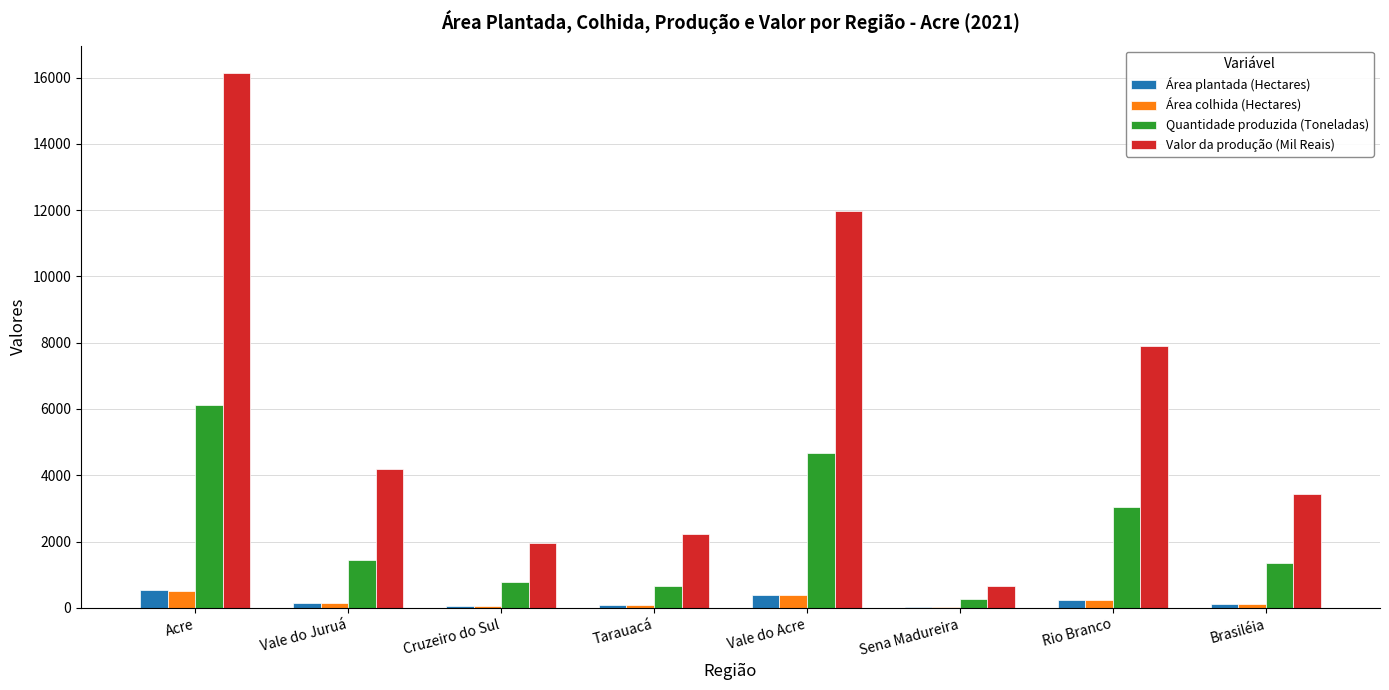

What is the greatest value displayed?

16151